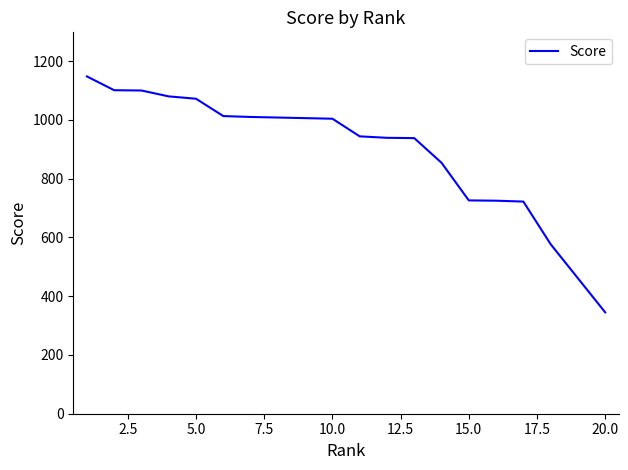

What is the maximum value shown in the chart?

1148